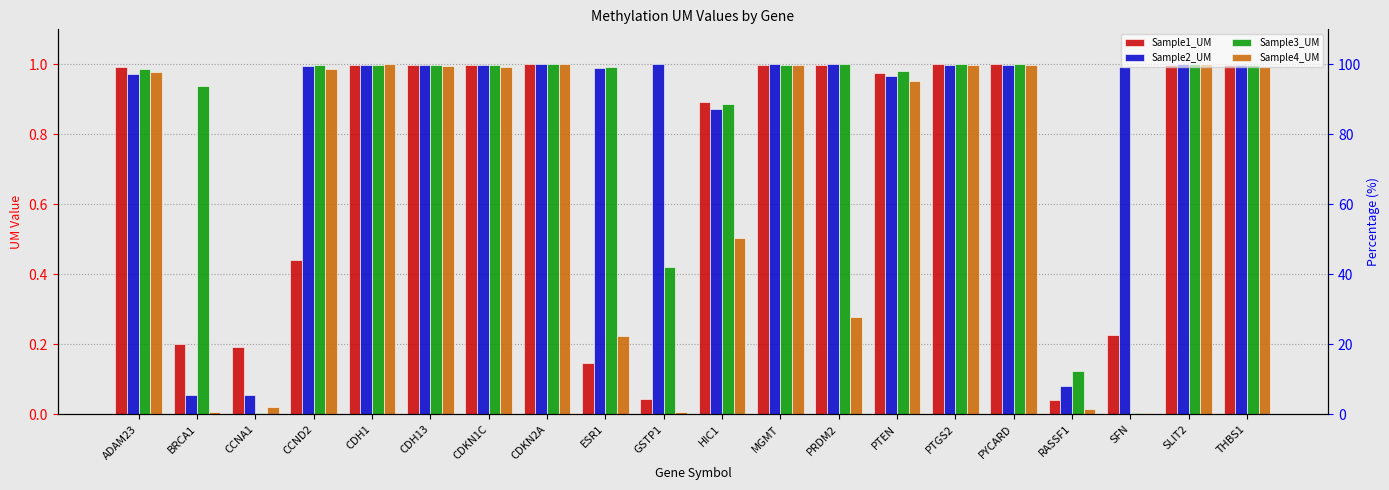

At which label does Sample1_UM reach its minimum?

RASSF1